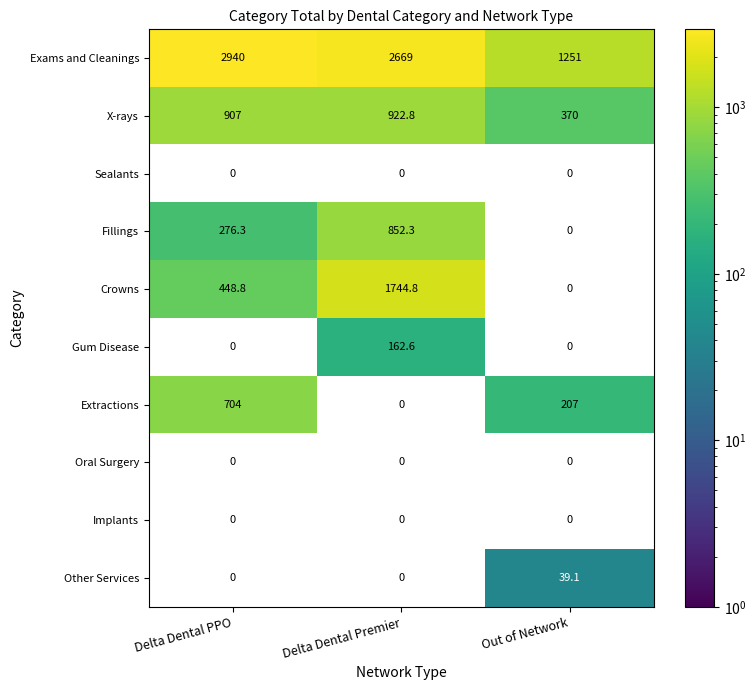

What is the maximum value for X-rays?

922.8